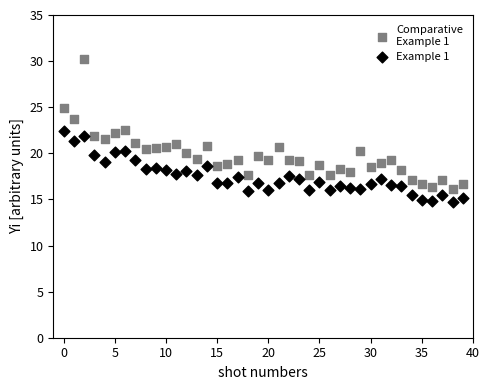

Across all data points, what is the range of Y values (max minus min)?

15.5